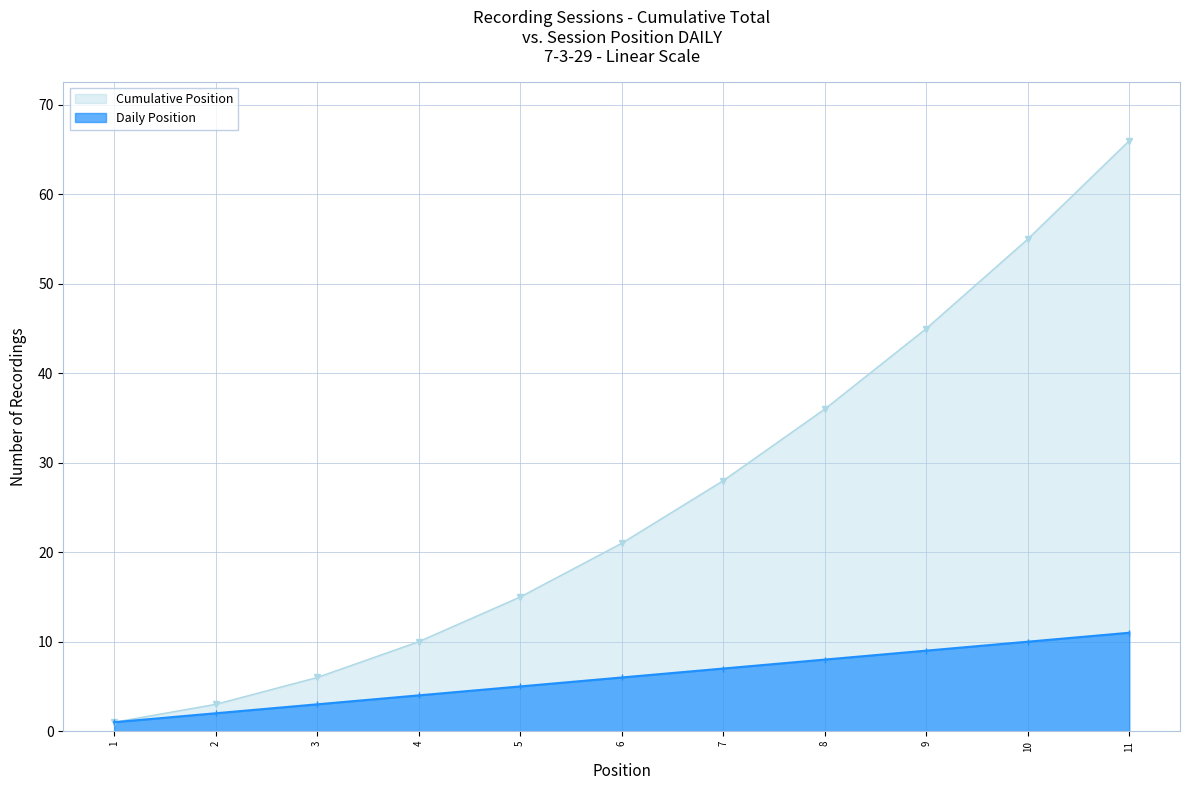

What is the difference between the maximum and minimum values in the Daily Position series?

10